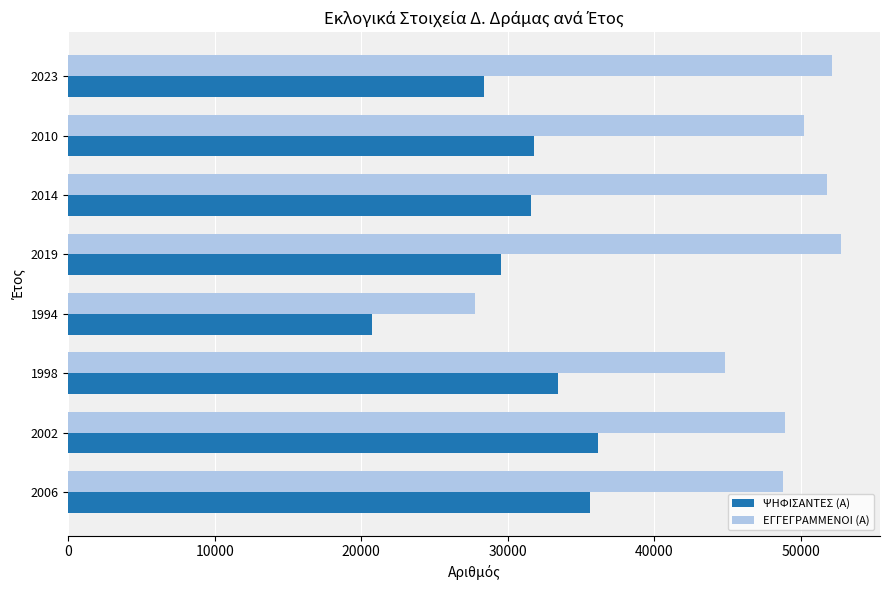

What is the difference between the second highest and minimum values in the ΨΗΦΙΣΑΝΤΕΣ (Α) series?

14867